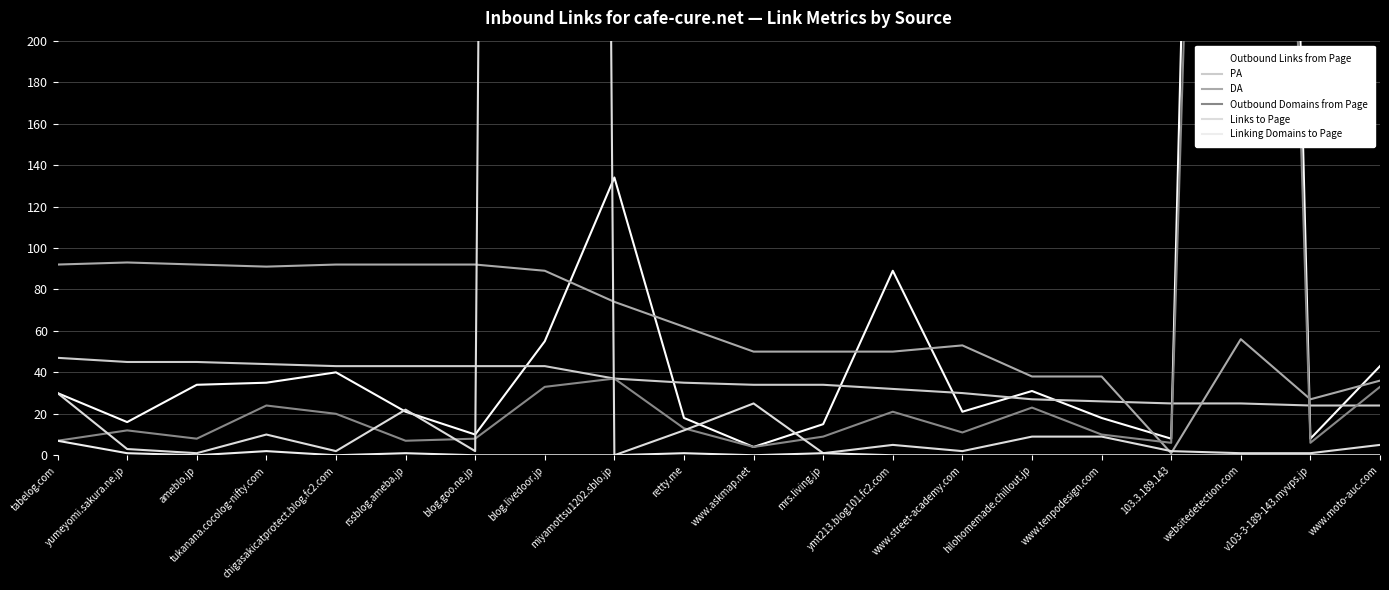

The Links to Page series shows 30 at tabelog.com. True or false?

True